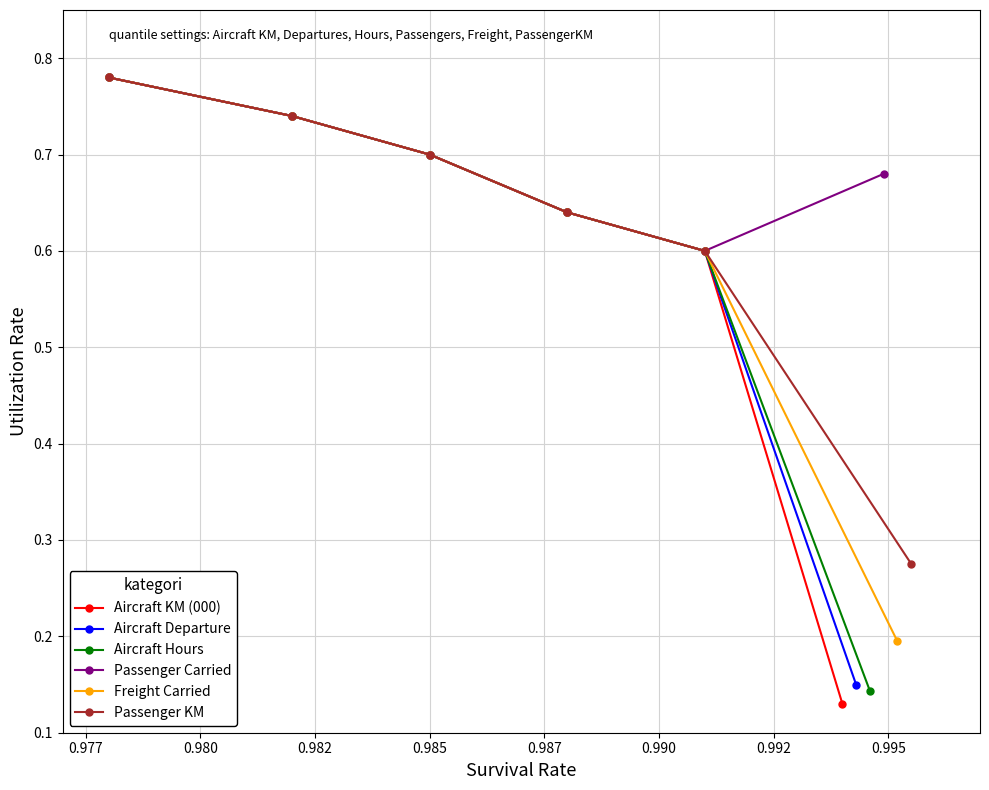

At how many categories does at least one series exceed 0?

6